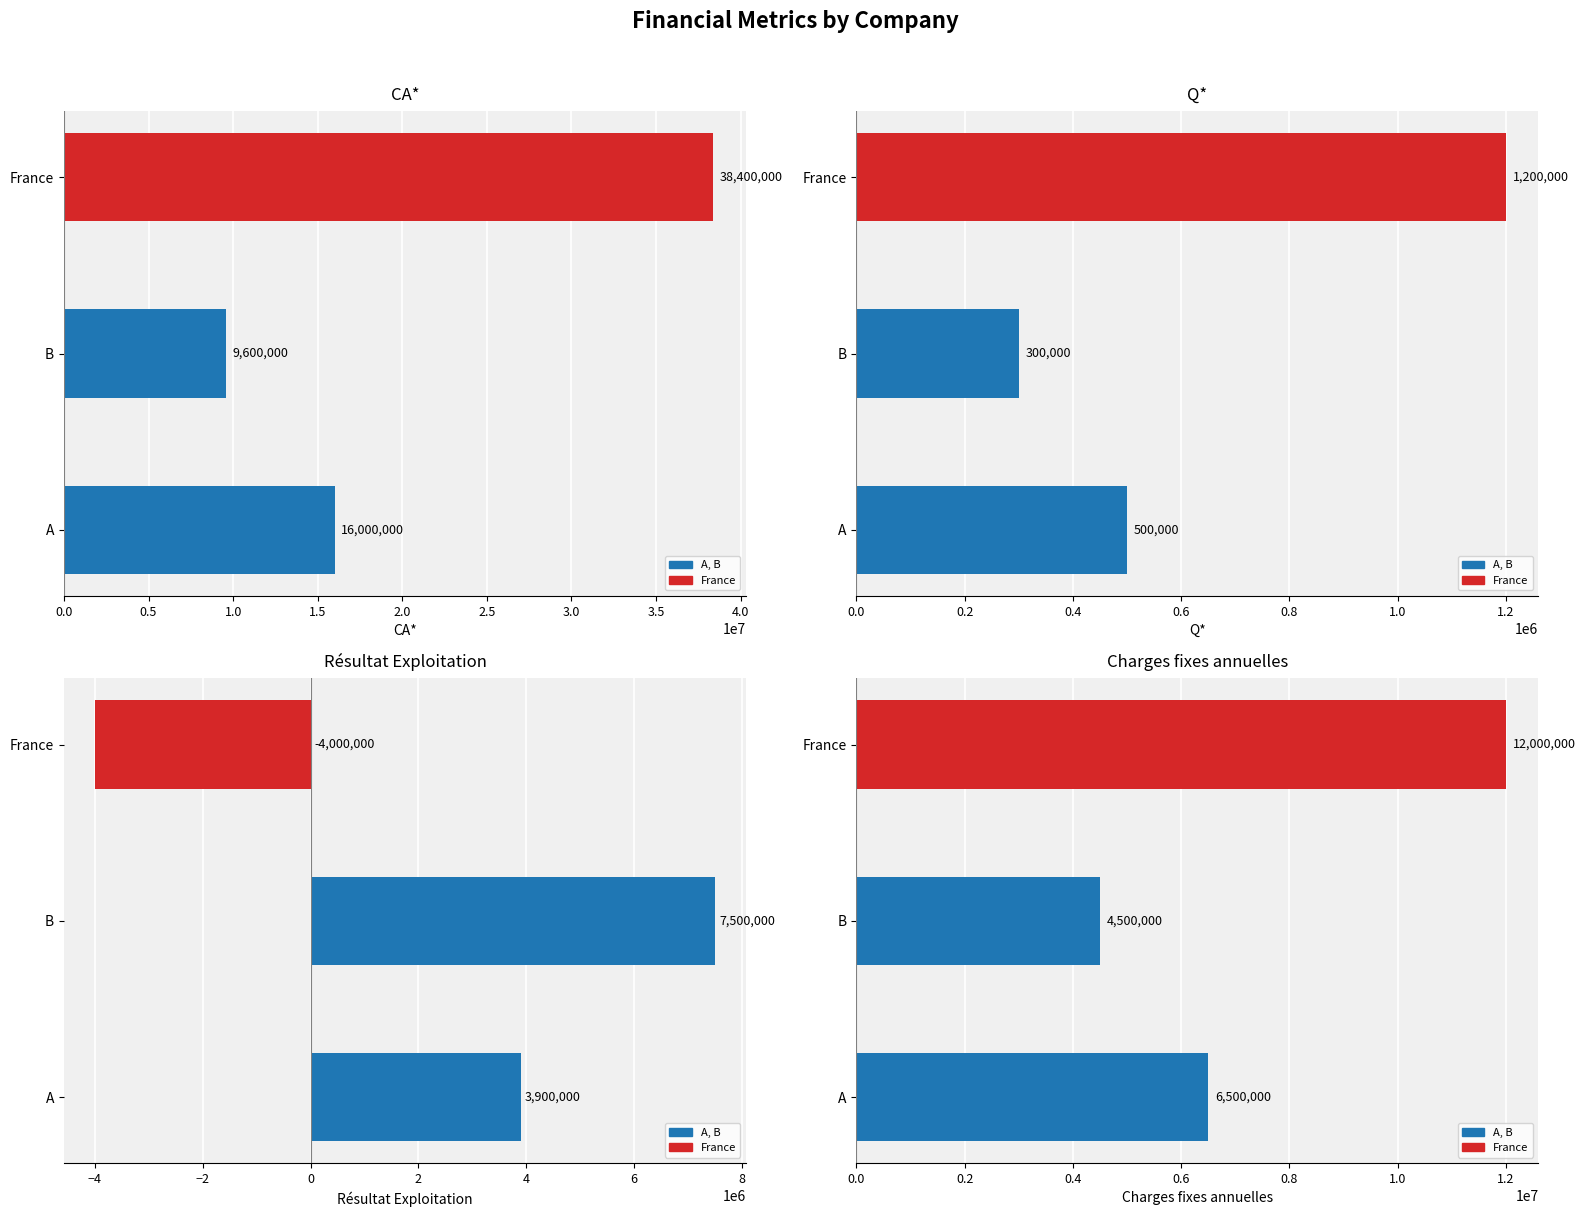

What is the difference between the maximum and second lowest values in the Q* series?

700000